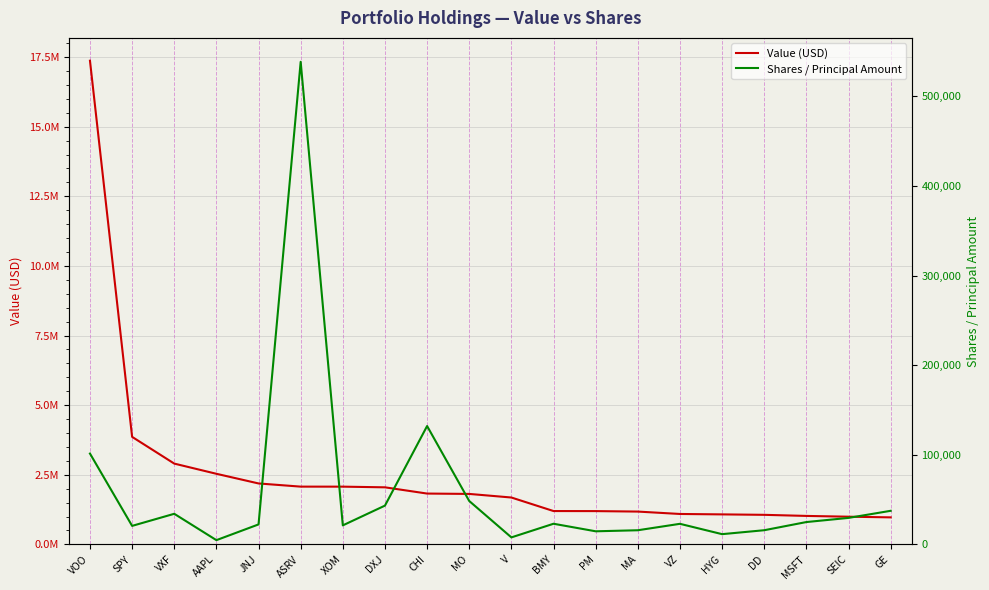

Where is the first local minimum for Shares / Principal Amount?

SPY